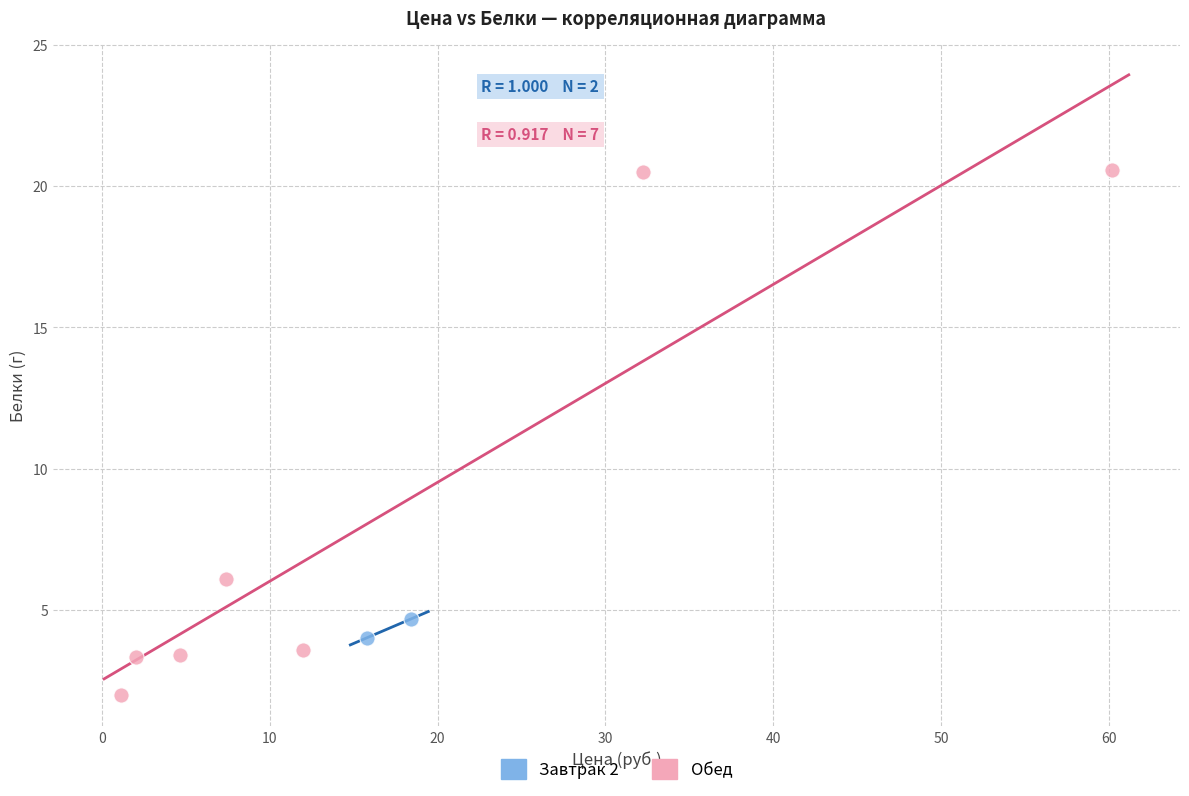

What are all the series names shown in the legend?

Завтрак 2, Обед